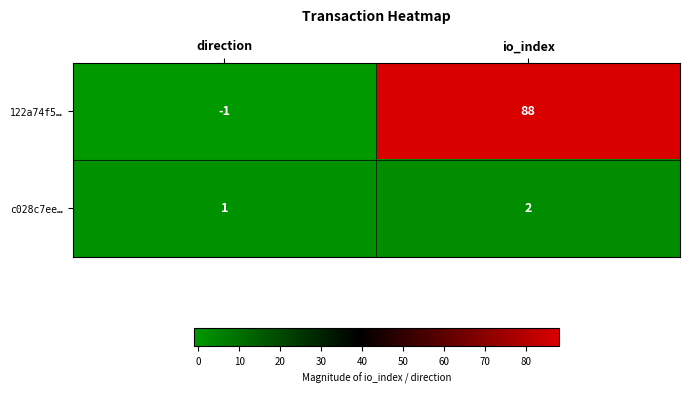

At which label does c028c7ee… reach its minimum?

direction